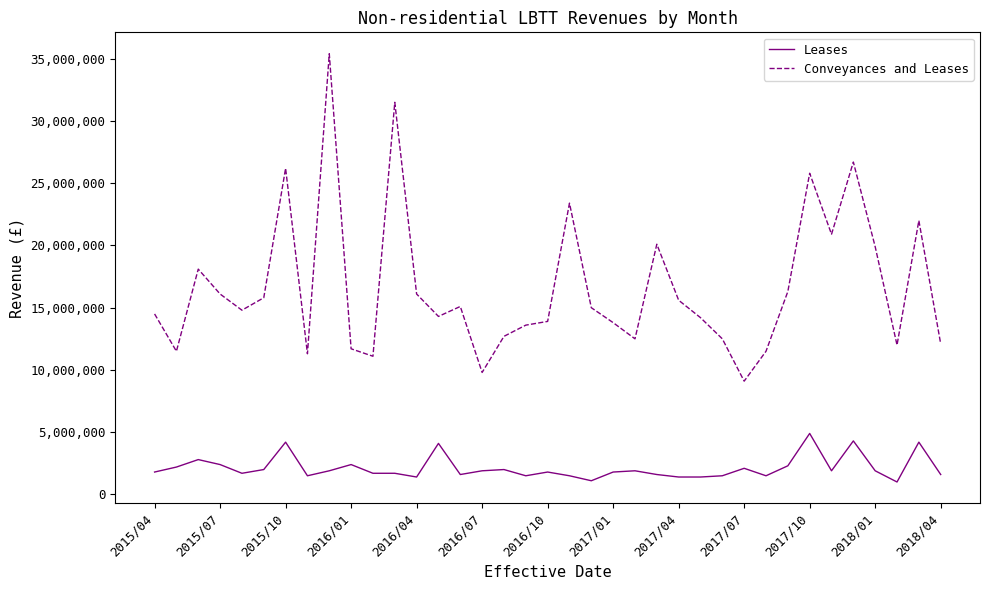

What is the sum of all Leases values?

78500000